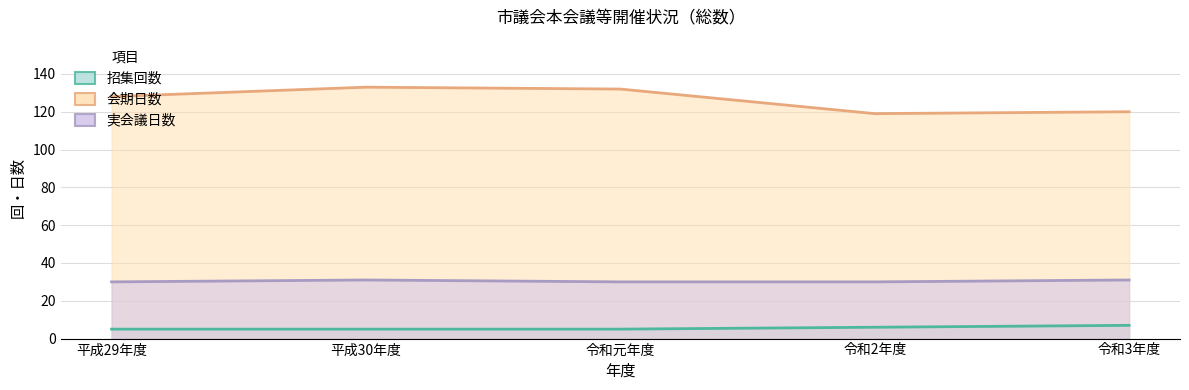

Read the 招集回数 value at 令和3年度.

7